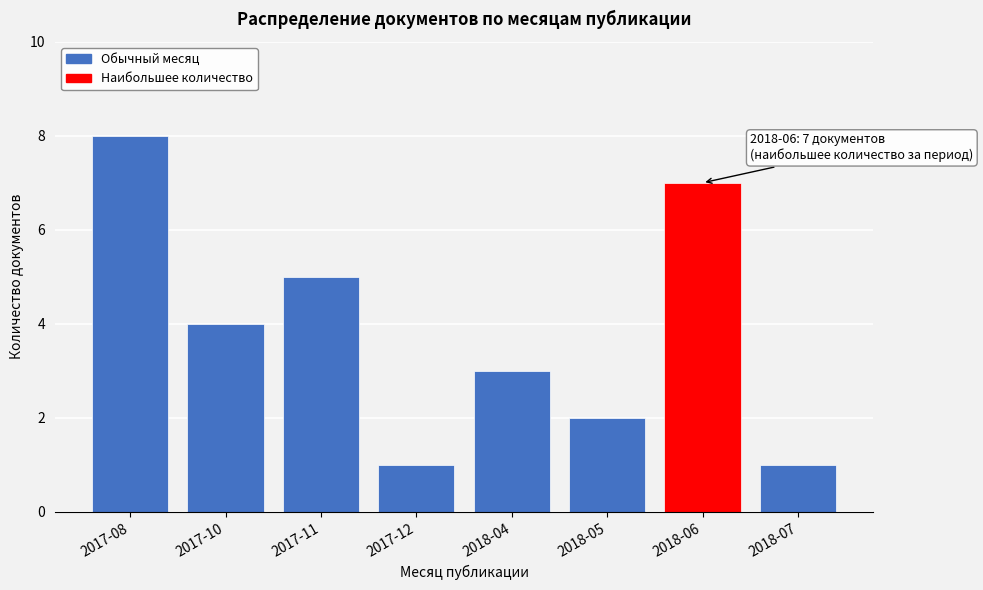

Reading left to right, transcribe all the data shown in this chart.

2017-08=8	2017-10=4	2017-11=5	2017-12=1	2018-04=3	2018-05=2	2018-06=7	2018-07=1